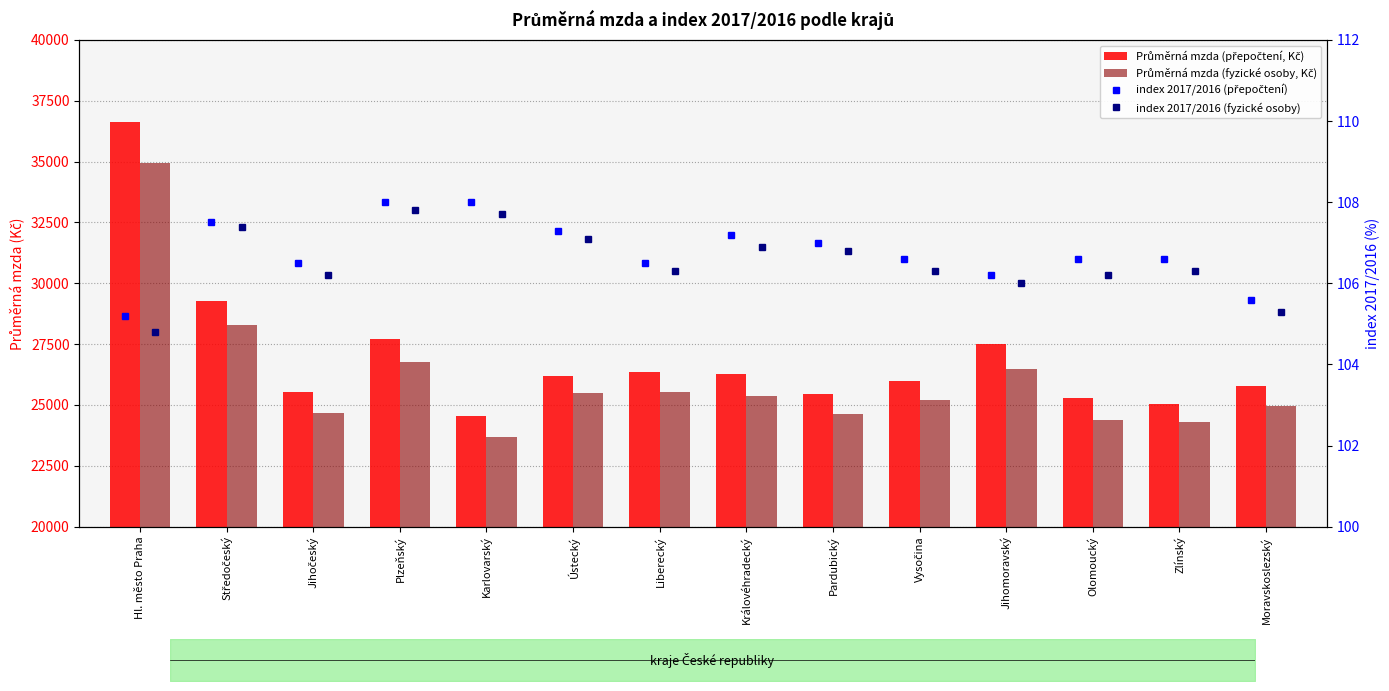

What is the total value across all series at Královéhradecký?

51860.1